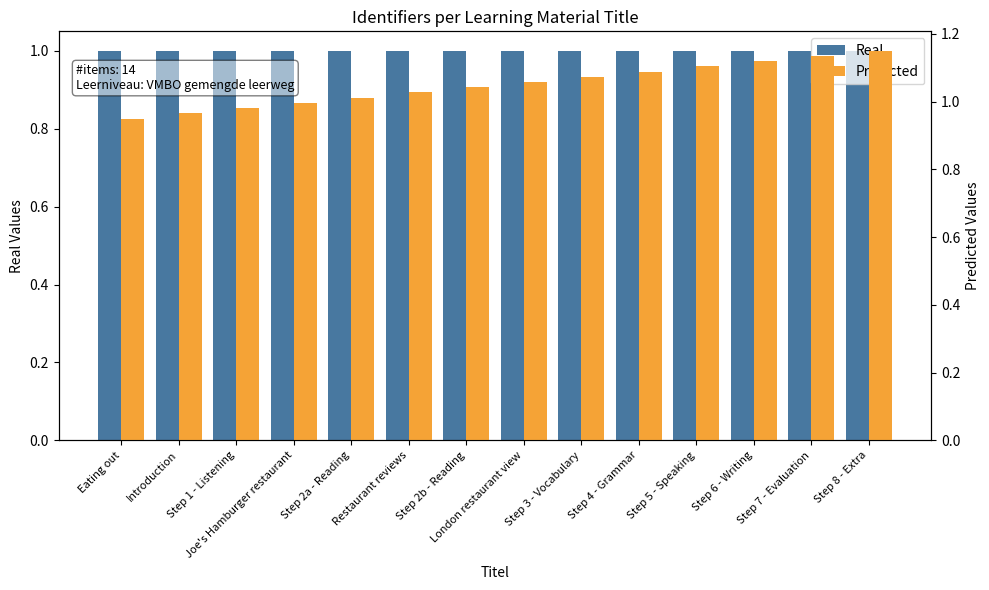

How many bars are there in total?

28